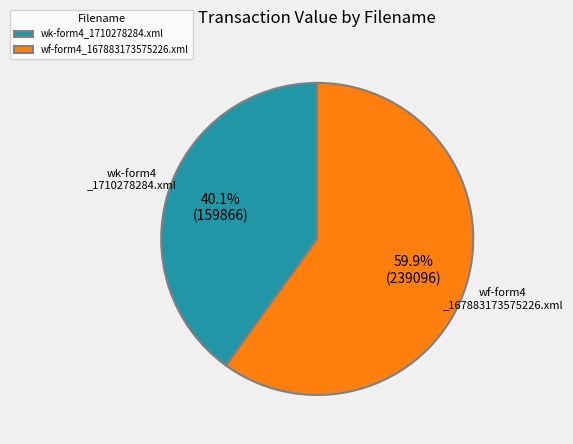

Approximately how many times larger is the value at wk-form4_1710278284.xml compared to wf-form4_167883173575226.xml?

0.7